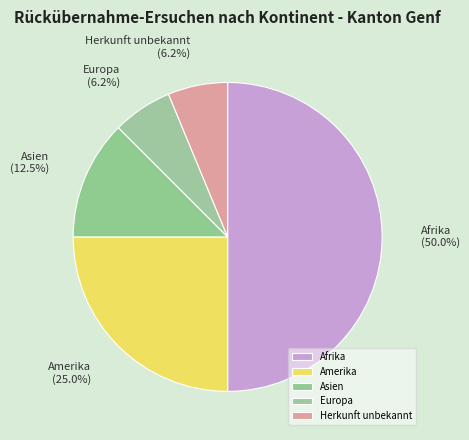

To the nearest percent, what is the average slice percentage?

20%